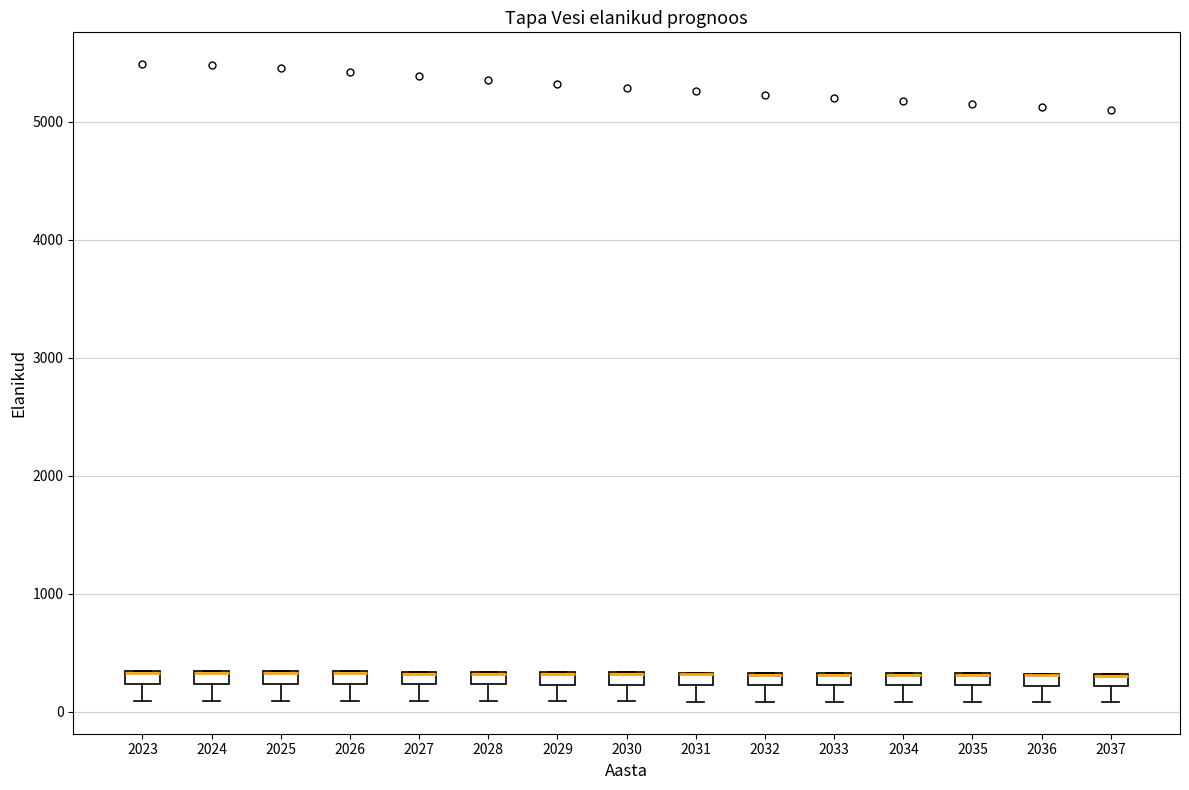

Where does the lower whisker of the box at x = 2035 end on the y-axis? The values are not printed on the chart, so give them approximately, as read against the axis.

100